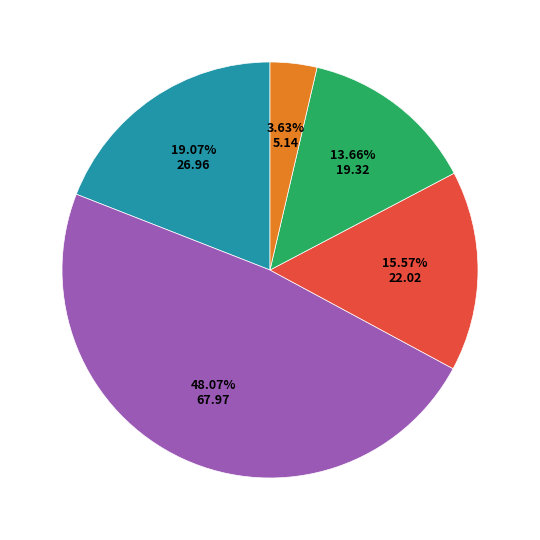

Does any single category account for the majority?

No